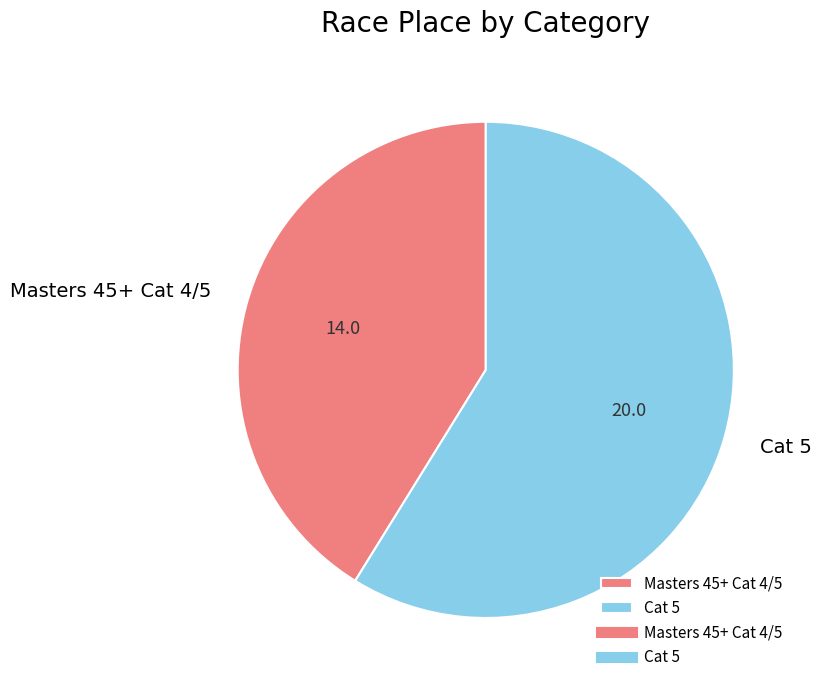

The Cat 5 slice represents 59% of the pie. True or false?

True